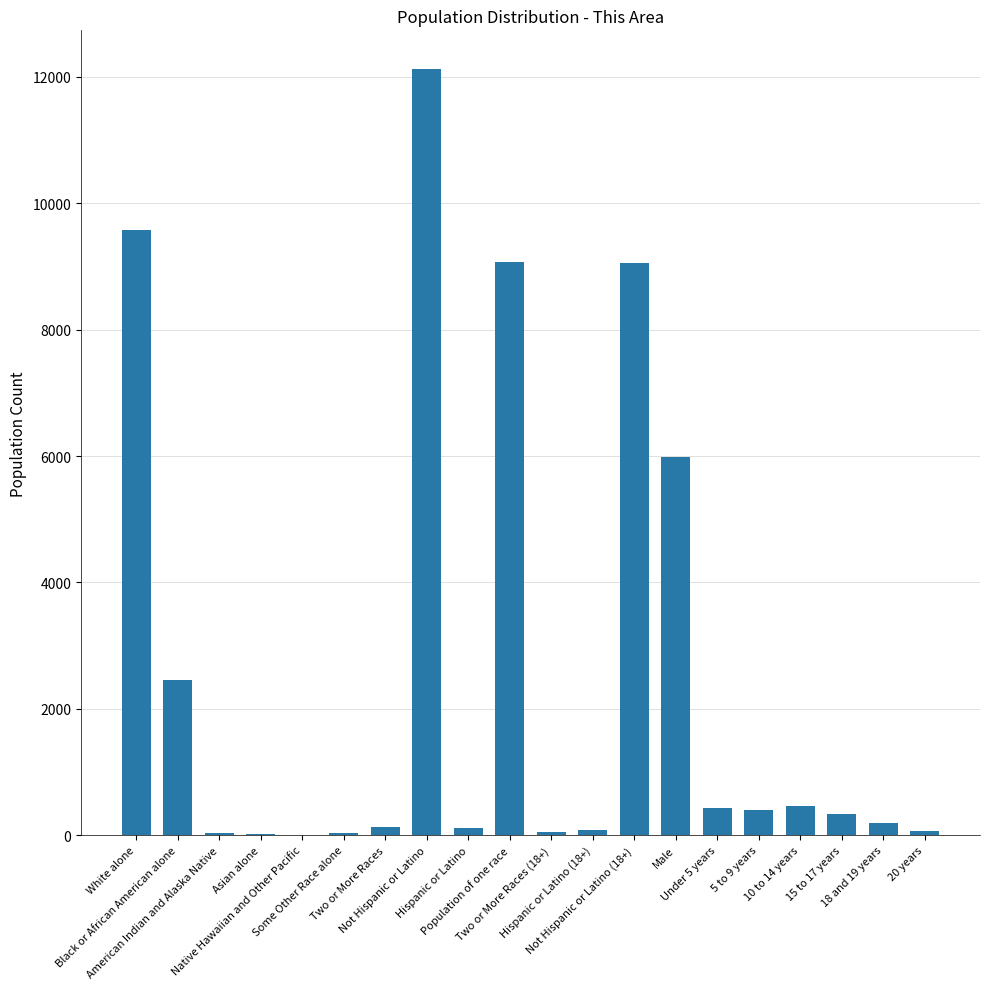

What is the sum of all values?

50627